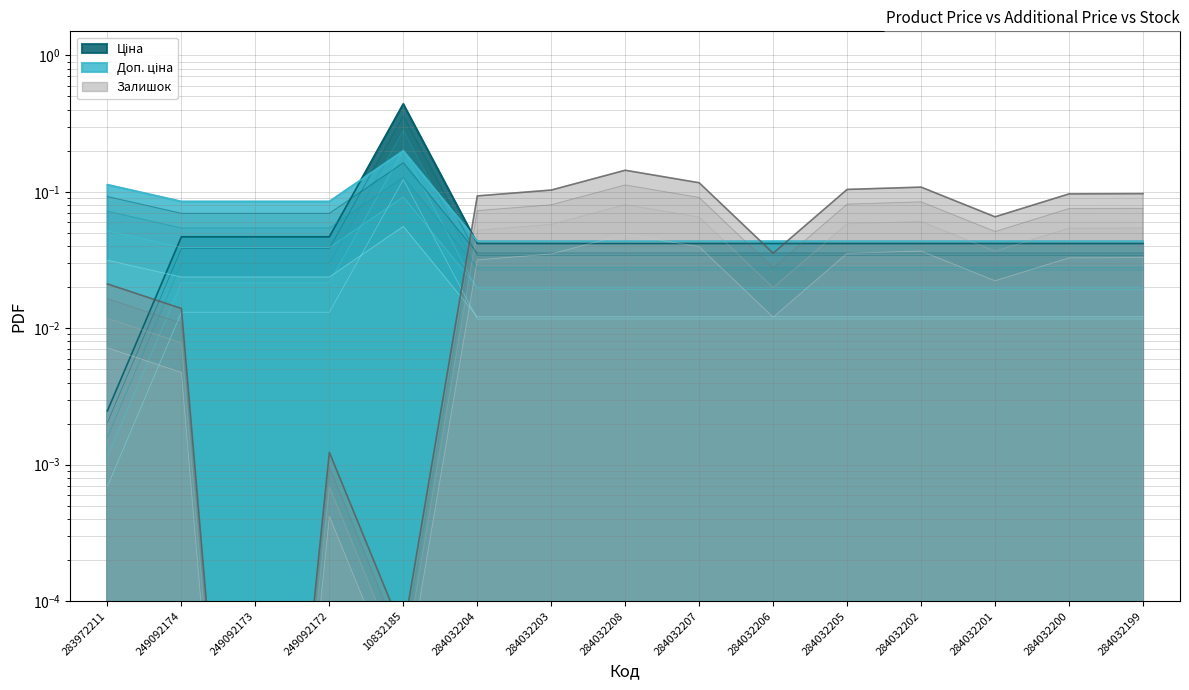

Reading left to right, what are all the values shown in this chart?

Ціна: 0.0	0.0	0.0	0.0	0.4	0.0	0.0	0.0	0.0	0.0	0.0	0.0	0.0	0.0	0.0
Доп. ціна: 0.1	0.1	0.1	0.1	0.1	0.0	0.0	0.0	0.0	0.0	0.0	0.0	0.0	0.0	0.0
Залишок: 0.0	0.0	0.0	0.0	0.0	0.1	0.1	0.1	0.1	0.0	0.1	0.1	0.1	0.1	0.1